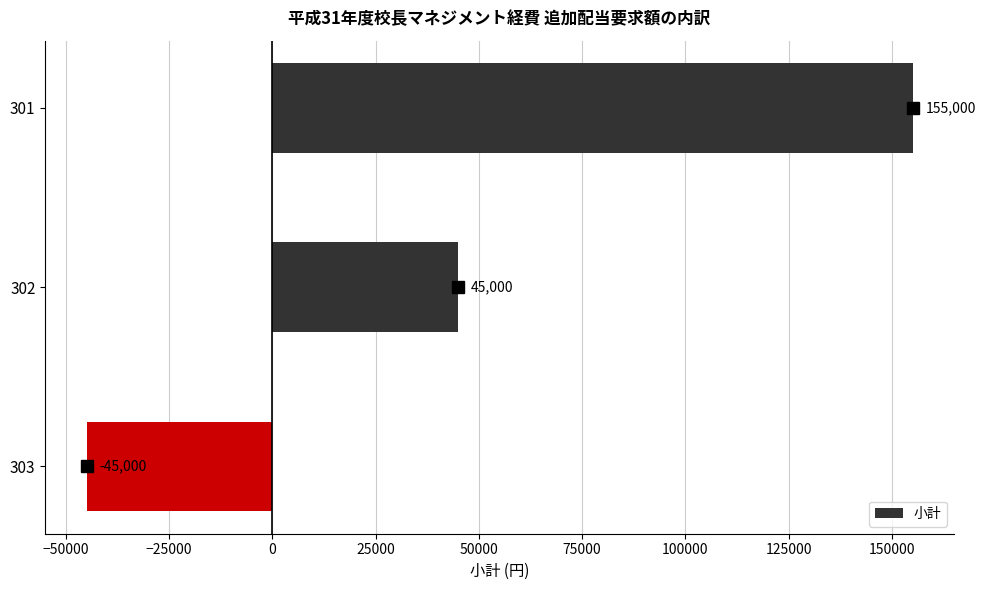

Reading top to bottom, extract all data points from this chart.

301=155000	302=45000	303=-45000